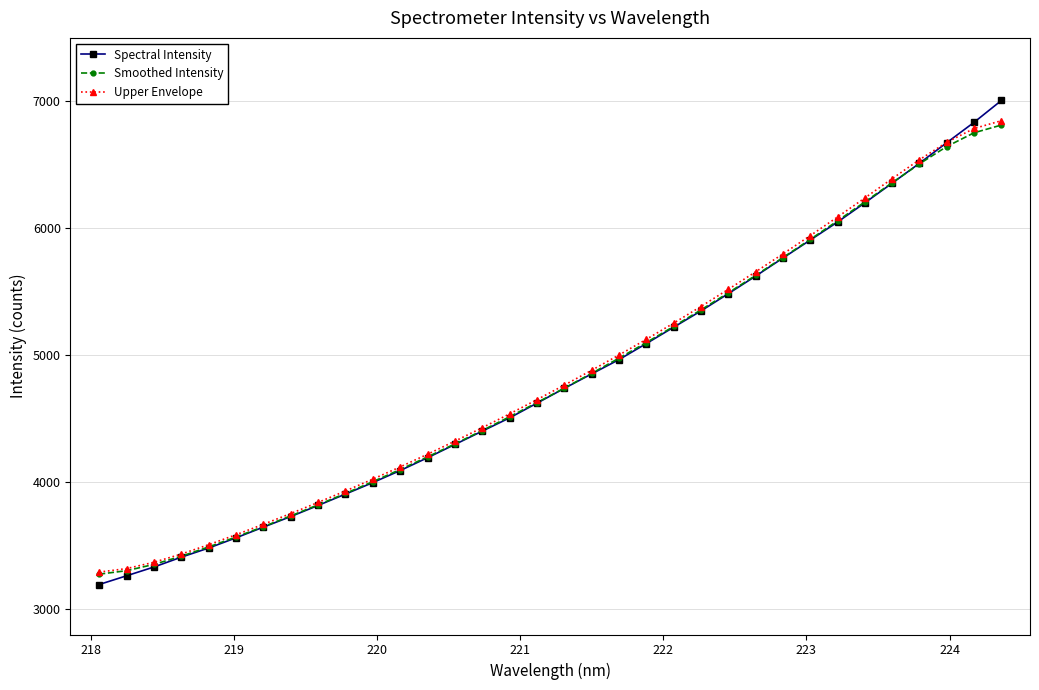

Is this an area chart (filled region under the line)?

No